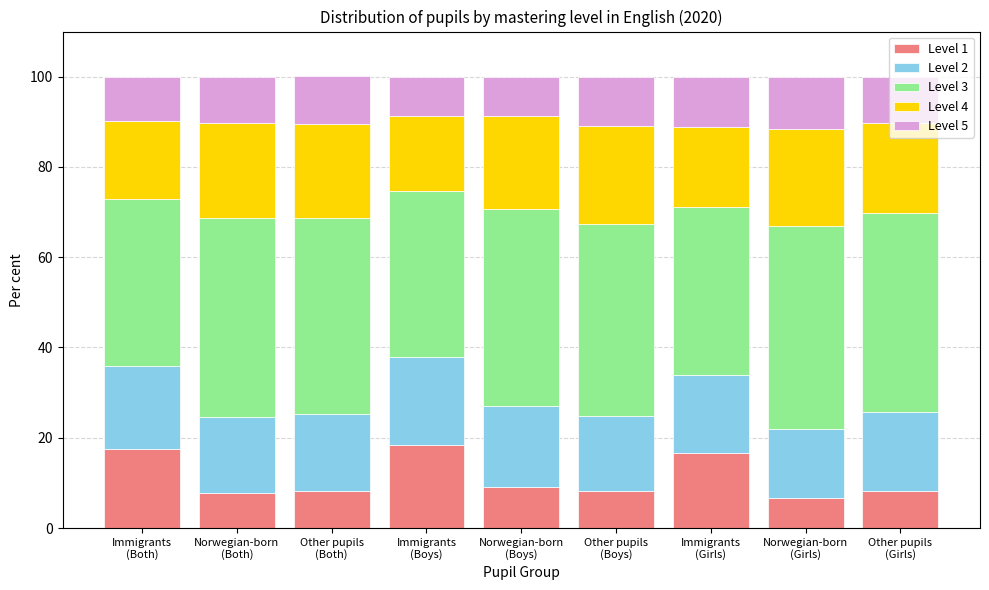

What is the maximum value for Level 1?

18.4